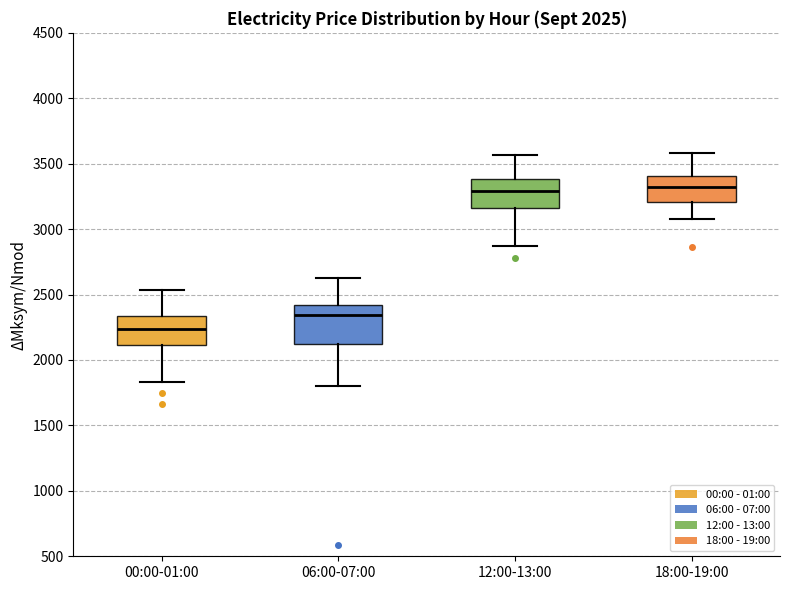

Which box's median line is the lowest?

00:00-01:00